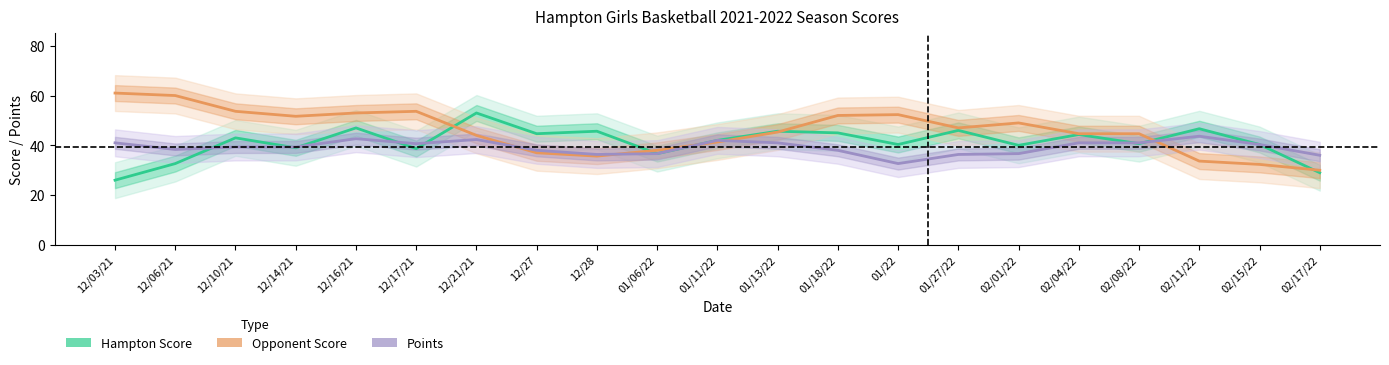

Is this an area chart (filled region under the line)?

No